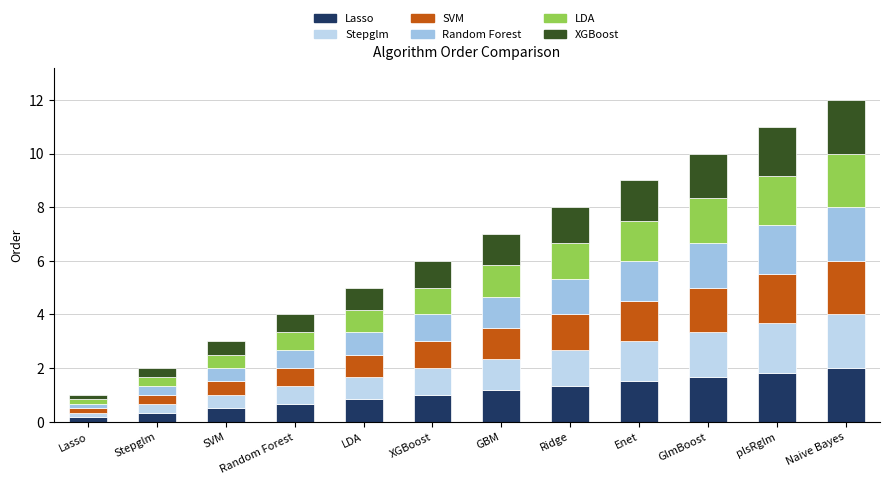

What are all the series names shown in the legend?

Lasso, Stepglm, SVM, Random Forest, LDA, XGBoost